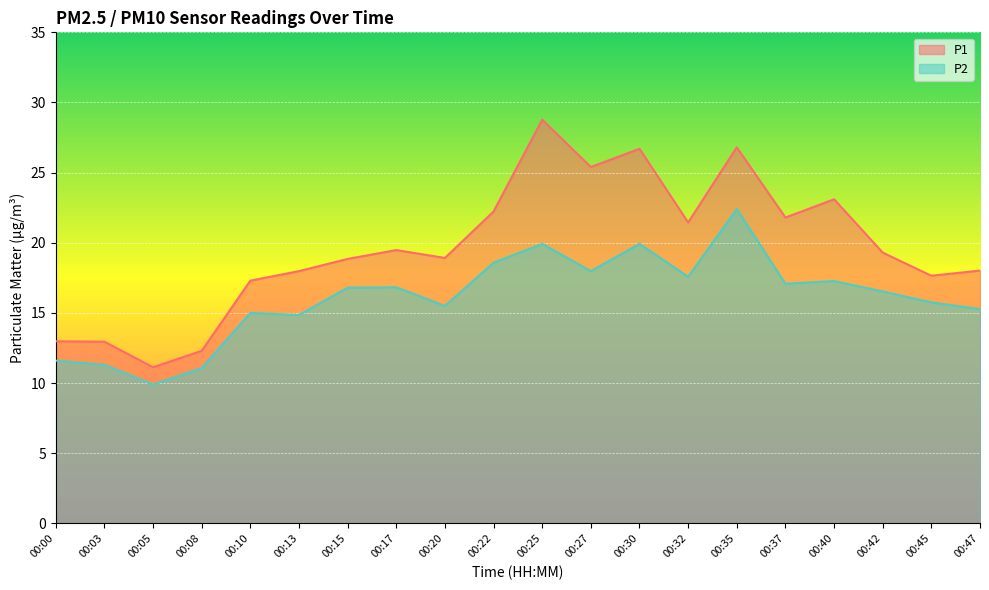

What is the difference between the second highest and minimum values in the P2 series?

10.0